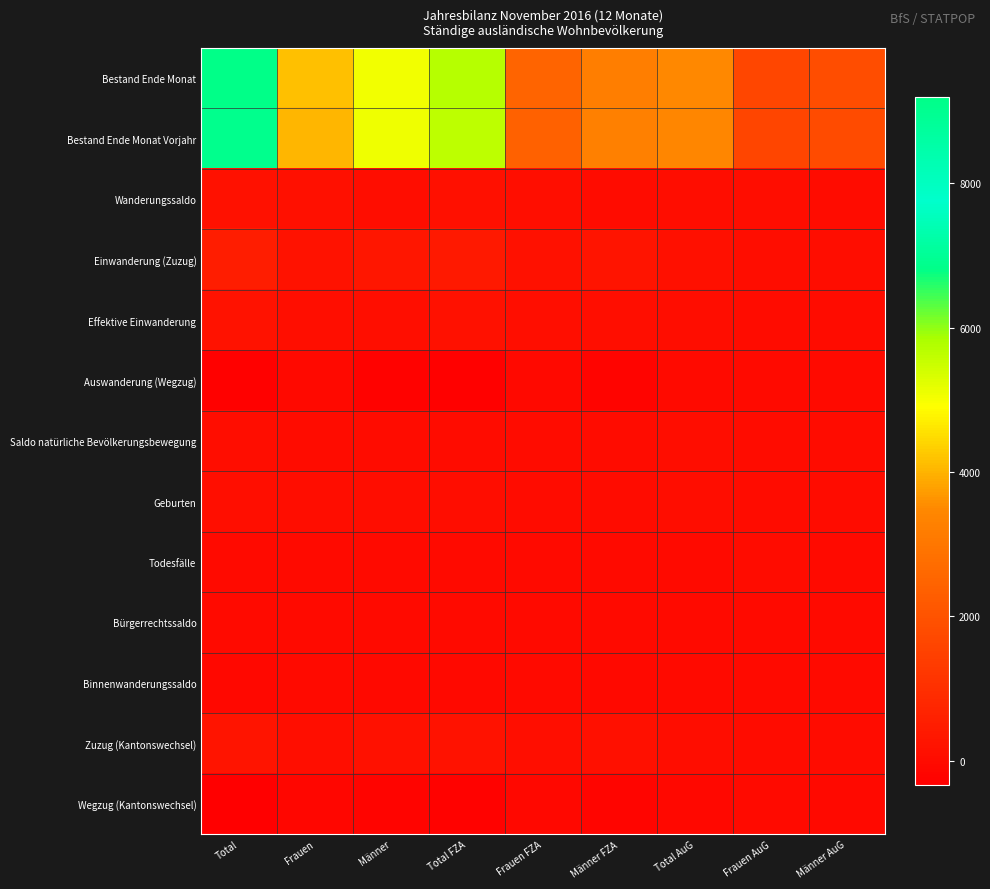

Reading right to left, transcribe all the data shown in this chart.

Bestand Ende Monat: Männer AuG=1825	Frauen AuG=1658	Total AuG=3483	Männer FZA=3230	Frauen FZA=2484	Total FZA=5714	Männer=5055	Frauen=4142	Total=9197
Bestand Ende Monat Vorjahr: Männer AuG=1805	Frauen AuG=1623	Total AuG=3428	Männer FZA=3260	Frauen FZA=2397	Total FZA=5657	Männer=5065	Frauen=4020	Total=9085
Wanderungssaldo: Männer AuG=30	Frauen AuG=36	Total AuG=66	Männer FZA=22	Frauen FZA=93	Total FZA=115	Männer=52	Frauen=129	Total=181
Einwanderung (Zuzug): Männer AuG=51	Frauen AuG=57	Total AuG=108	Männer FZA=249	Frauen FZA=150	Total FZA=399	Männer=300	Frauen=207	Total=507
Effektive Einwanderung: Männer AuG=11	Frauen AuG=28	Total AuG=39	Männer FZA=83	Frauen FZA=79	Total FZA=162	Männer=94	Frauen=107	Total=201
Auswanderung (Wegzug): Männer AuG=-17	Frauen AuG=-15	Total AuG=-32	Männer FZA=-213	Frauen FZA=-53	Total FZA=-266	Männer=-230	Frauen=-68	Total=-298
Saldo natürliche Bevölkerungsbewegung: Männer AuG=21	Frauen AuG=18	Total AuG=39	Männer FZA=9	Frauen FZA=15	Total FZA=24	Männer=30	Frauen=33	Total=63
Geburten: Männer AuG=25	Frauen AuG=20	Total AuG=45	Männer FZA=23	Frauen FZA=23	Total FZA=46	Männer=48	Frauen=43	Total=91
Todesfälle: Männer AuG=-4	Frauen AuG=-2	Total AuG=-6	Männer FZA=-14	Frauen FZA=-8	Total FZA=-22	Männer=-18	Frauen=-10	Total=-28
Bürgerrechtssaldo: Männer AuG=-7	Frauen AuG=-8	Total AuG=-15	Männer FZA=-10	Frauen FZA=-9	Total FZA=-19	Männer=-17	Frauen=-17	Total=-34
Binnenwanderungssaldo: Männer AuG=-23	Frauen AuG=-10	Total AuG=-33	Männer FZA=-46	Frauen FZA=-14	Total FZA=-60	Männer=-69	Frauen=-24	Total=-93
Zuzug (Kantonswechsel): Männer AuG=23	Frauen AuG=23	Total AuG=46	Männer FZA=128	Frauen FZA=72	Total FZA=200	Männer=151	Frauen=95	Total=246
Wegzug (Kantonswechsel): Männer AuG=-46	Frauen AuG=-33	Total AuG=-79	Männer FZA=-174	Frauen FZA=-86	Total FZA=-260	Männer=-220	Frauen=-119	Total=-339